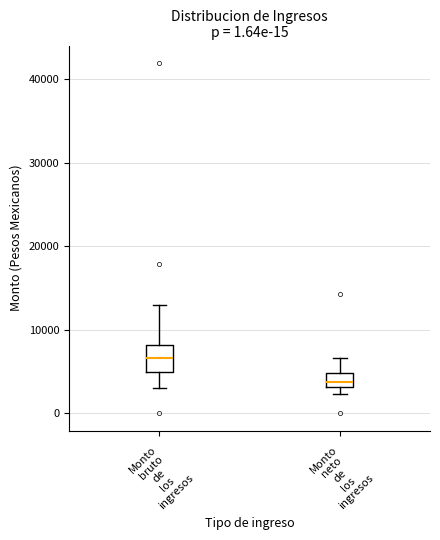

Where is the lower edge of the box for Monto bruto de los ingresos on the y-axis? The values are not printed on the chart, so give them approximately, as read against the axis.

5000